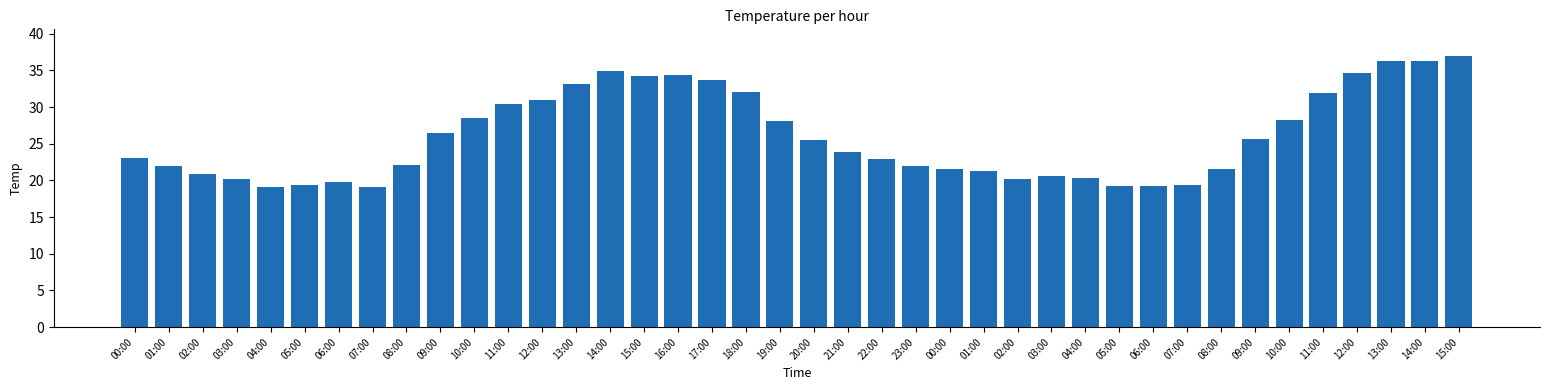

Count the number of categories in the chart.

40